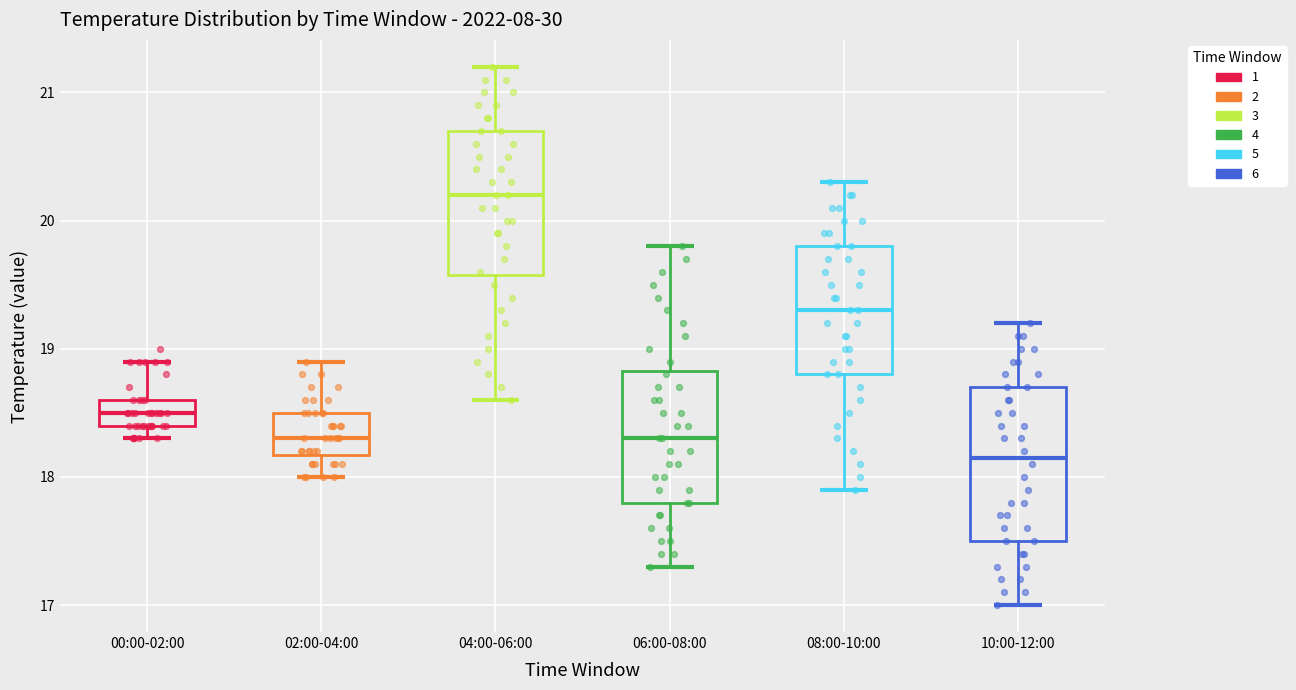

Reading left to right, read every box against the y-axis: the position of its median line, the range the box covers, and the ends of its whiskers. The values are not printed on the chart, so give them approximately, as read against the axis.

00:00-02:00: median 18.5, box 18.4 to 18.6, whiskers 18.3 to 18.9
02:00-04:00: median 18.3, box 18.2 to 18.5, whiskers 18.0 to 18.9
04:00-06:00: median 20.2, box 19.6 to 20.7, whiskers 18.6 to 21.2
06:00-08:00: median 18.3, box 17.8 to 18.8, whiskers 17.3 to 19.8
08:00-10:00: median 19.3, box 18.8 to 19.8, whiskers 17.9 to 20.3
10:00-12:00: median 18.2, box 17.5 to 18.7, whiskers 17.0 to 19.2